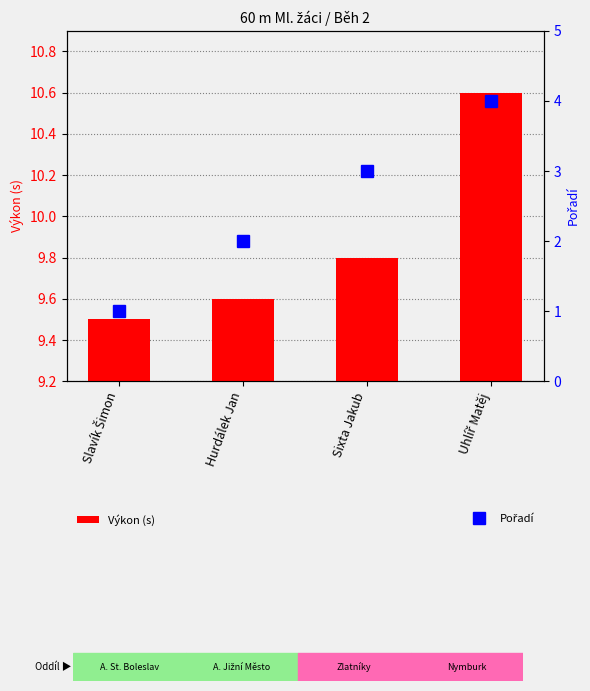

Between Slavík Šimon and Sixta Jakub, which series saw the biggest shift?

Pořadí